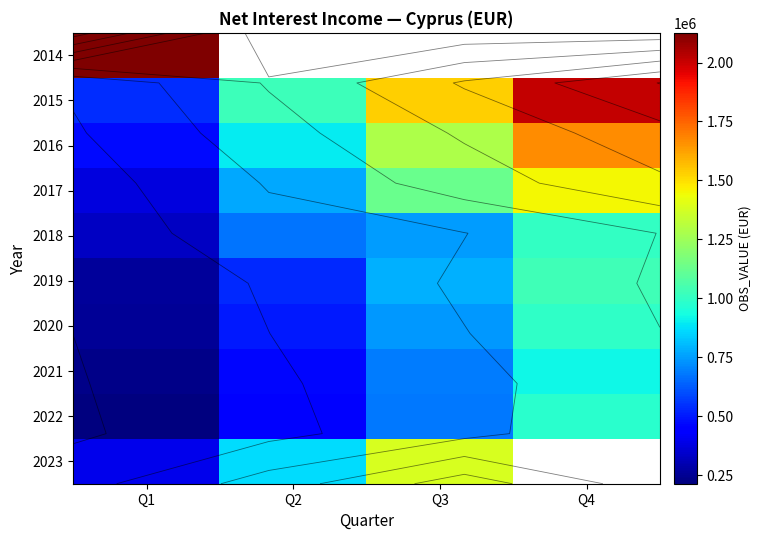

Which label corresponds to the largest value in the chart?

Q1